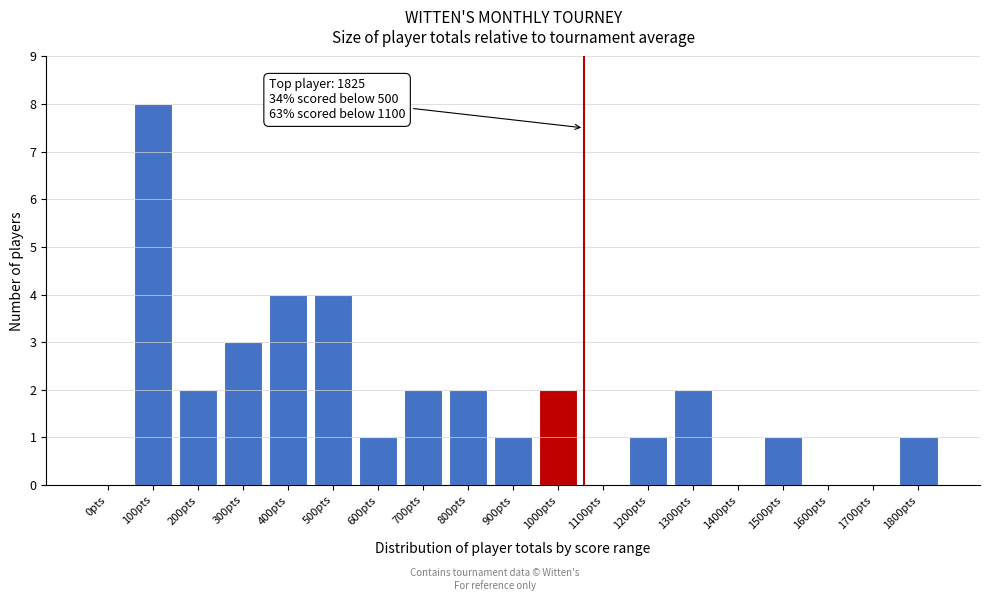

Reading left to right, what are all the values shown in this chart?

0pts=0	100pts=8	200pts=2	300pts=3	400pts=4	500pts=4	600pts=1	700pts=2	800pts=2	900pts=1	1000pts=2	1100pts=0	1200pts=1	1300pts=2	1400pts=0	1500pts=1	1600pts=0	1700pts=0	1800pts=1